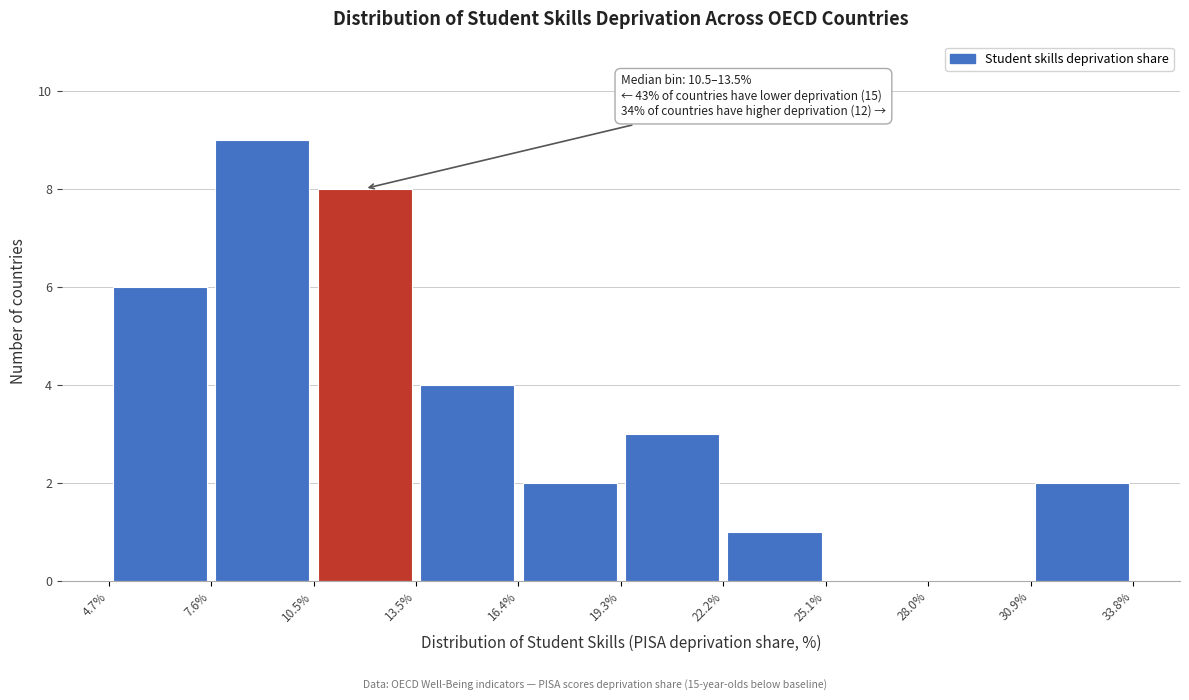

Which range on the x-axis has the tallest bar?

7.6% to 10.5%